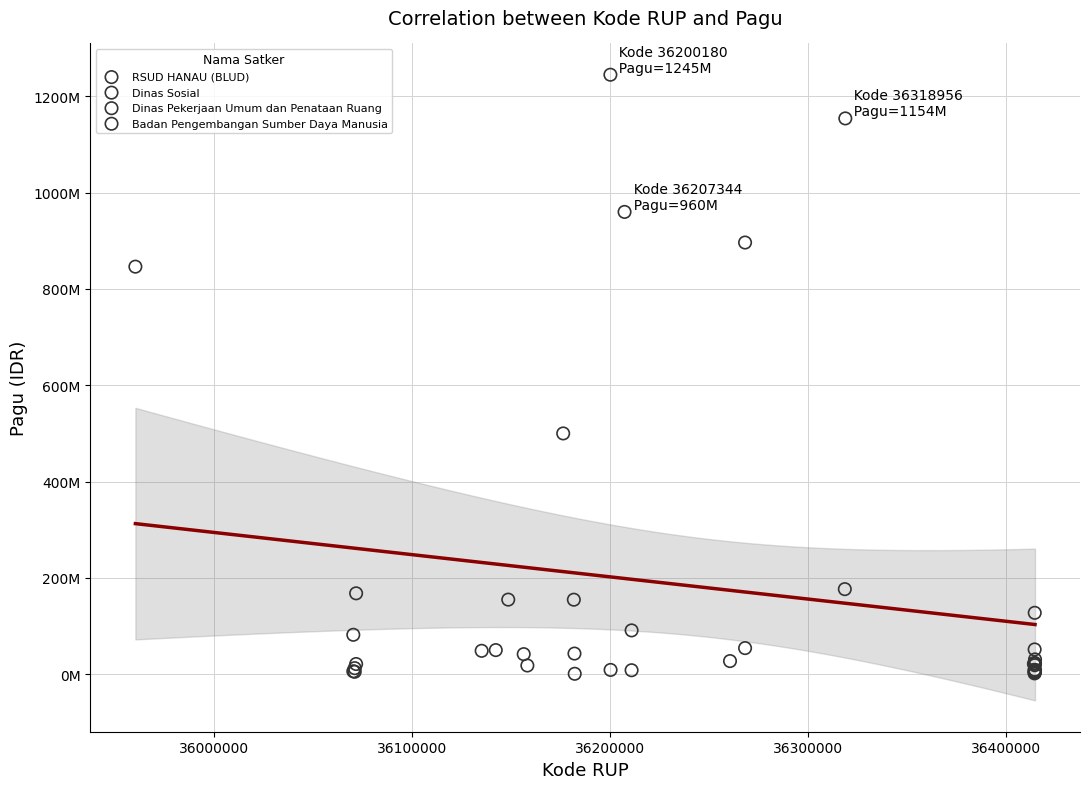

Which series contains the highest Y value?

Dinas Pekerjaan Umum dan Penataan Ruang